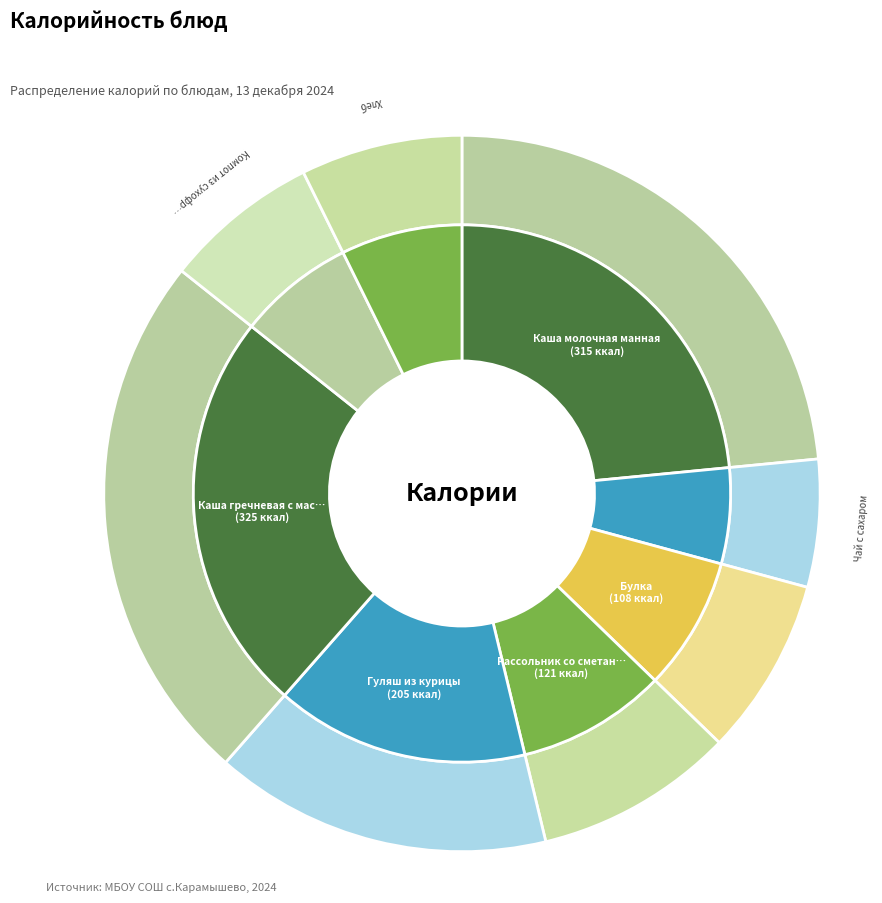

Is there any slice that represents more than half of the pie?

No